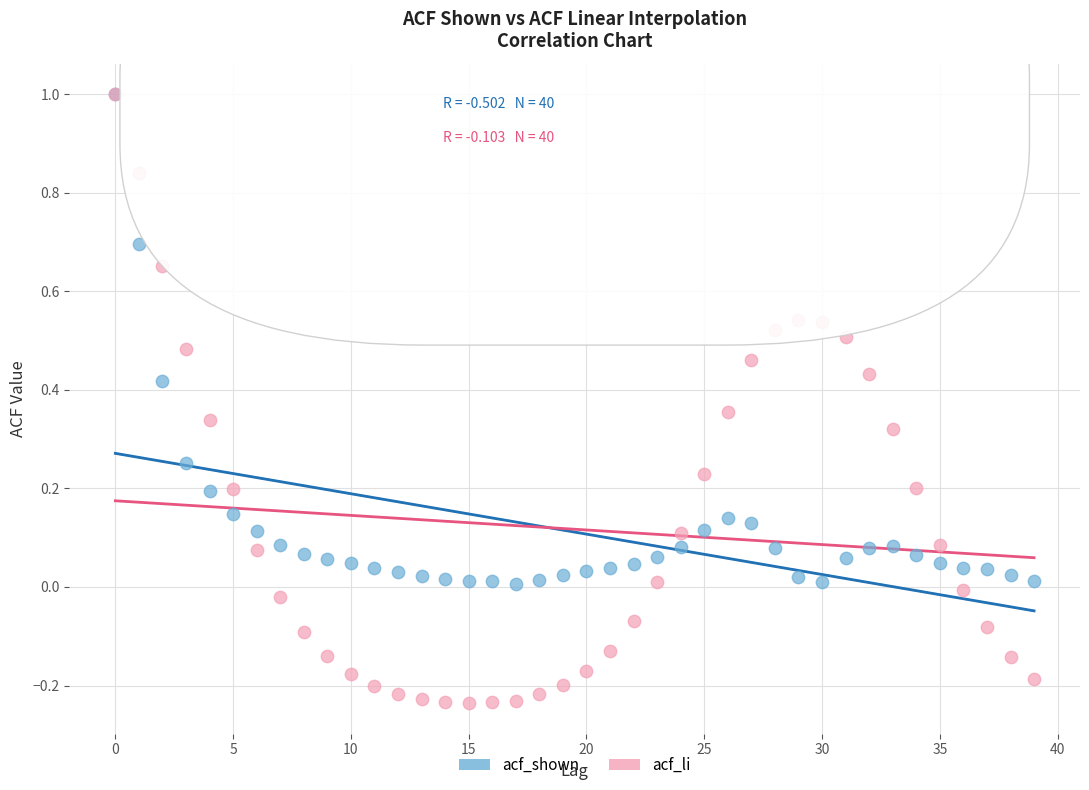

Which series has the largest Y range (max minus min)?

acf_li